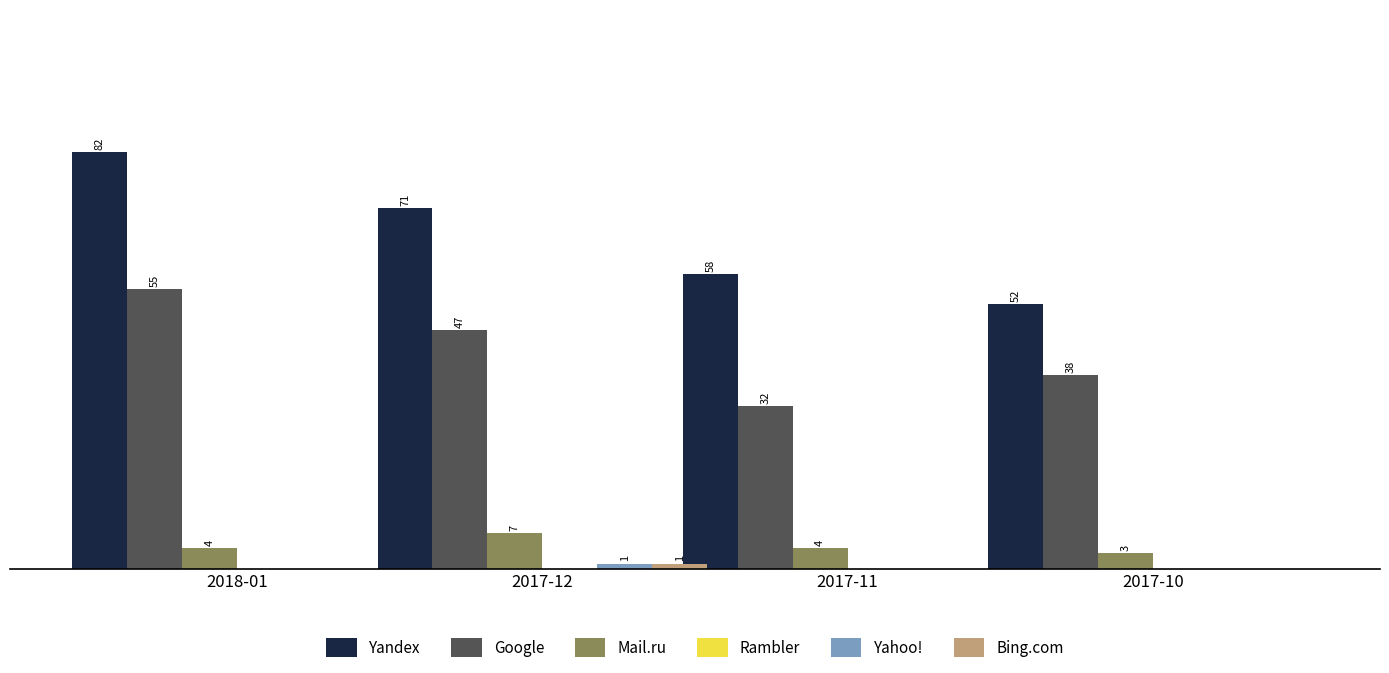

At which category is the sum across all series the highest?

2018-01